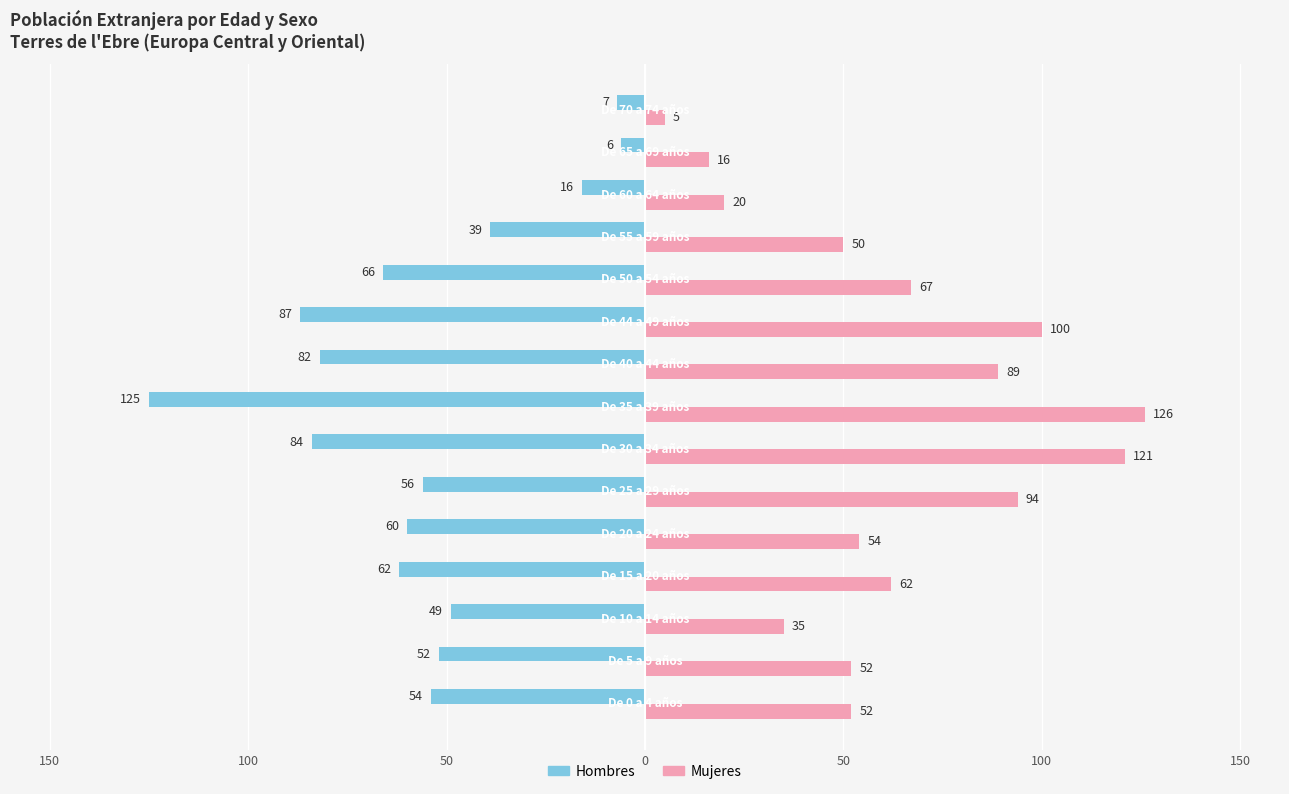

What are all the series names shown in the legend?

Hombres, Mujeres